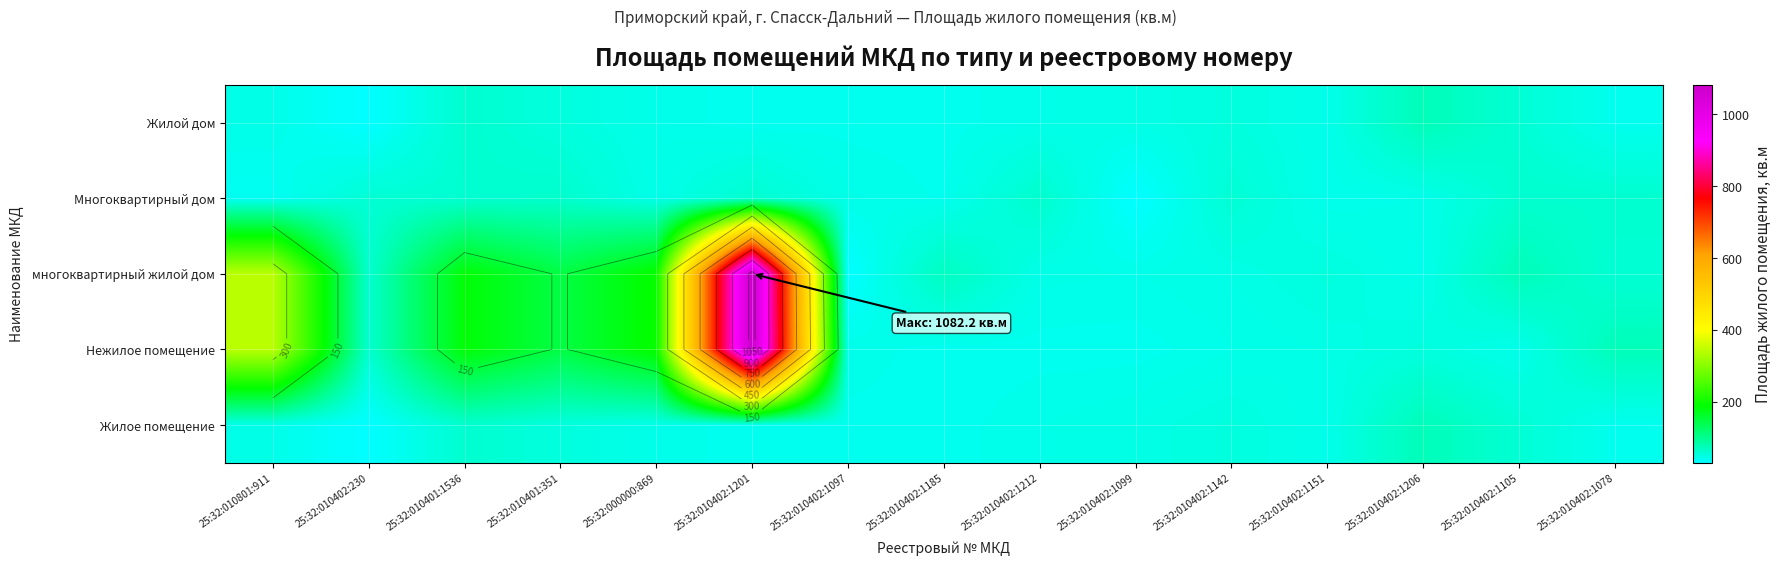

Rank the categories by Многоквартирный дом value from highest to lowest.

25:32:010401:351, 25:32:010402:1212, 25:32:010402:1105, 25:32:010402:1078, 25:32:010402:1201, 25:32:010401:1536, 25:32:010402:230, 25:32:010402:1142, 25:32:000000:869, 25:32:010402:1097, 25:32:010402:1206, 25:32:010402:1151, 25:32:010402:1185, 25:32:010801:911, 25:32:010402:1099